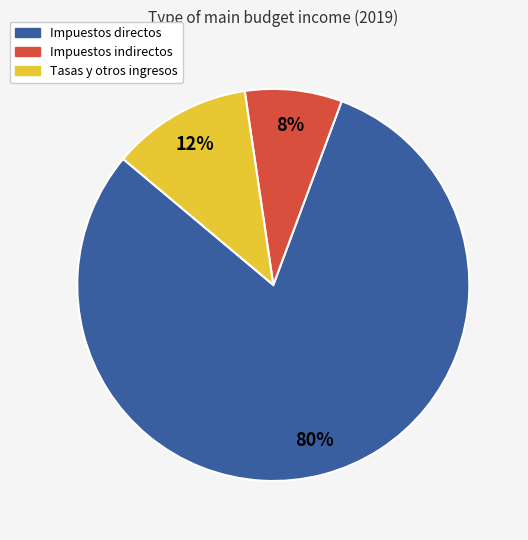

Between Impuestos directos and Impuestos indirectos, which is larger?

Impuestos directos